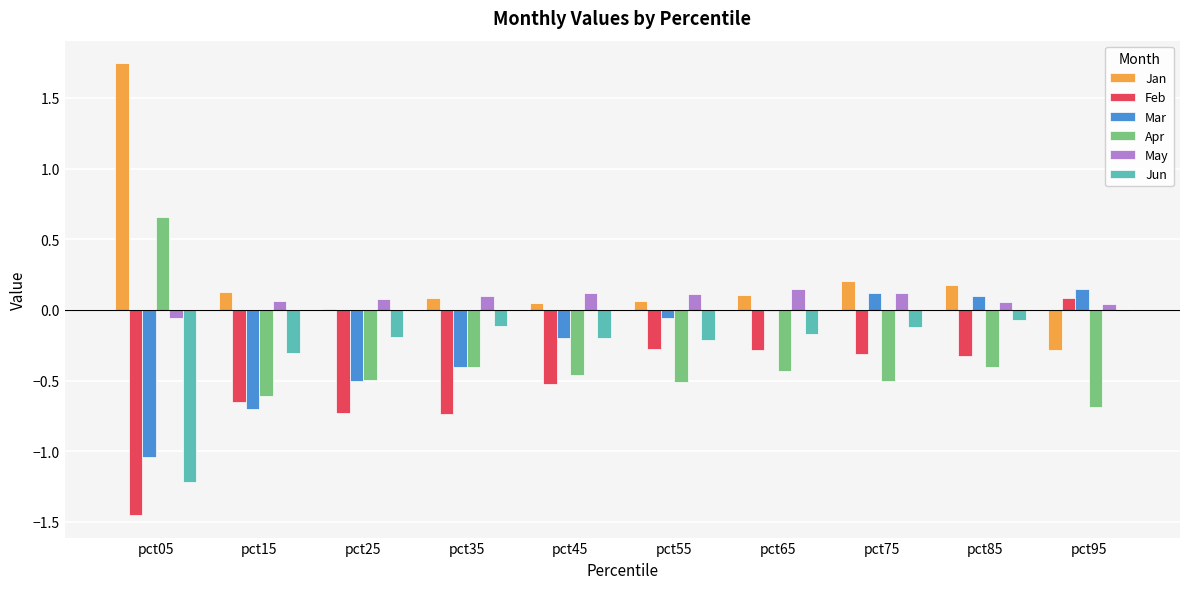

Which series has the largest total across all categories?

Jan